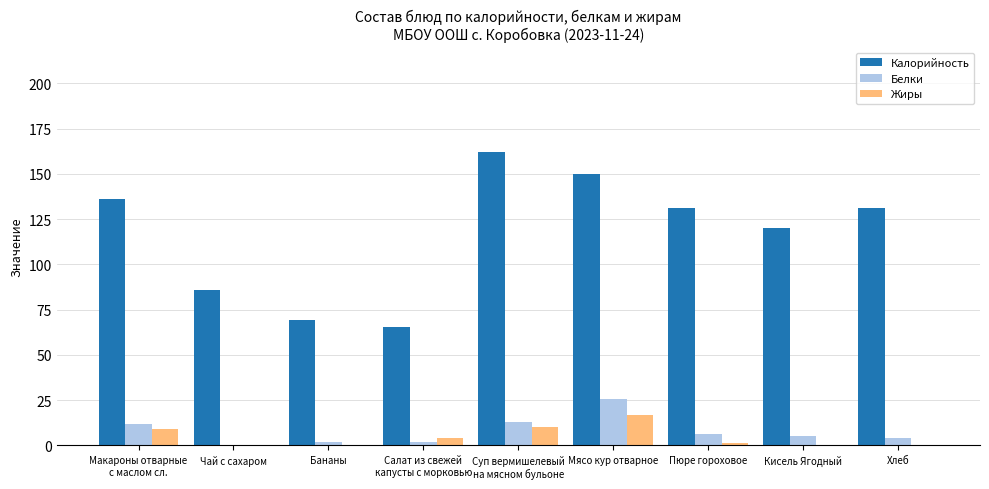

What is the total value across all series at Мясо кур отварное?

192.6